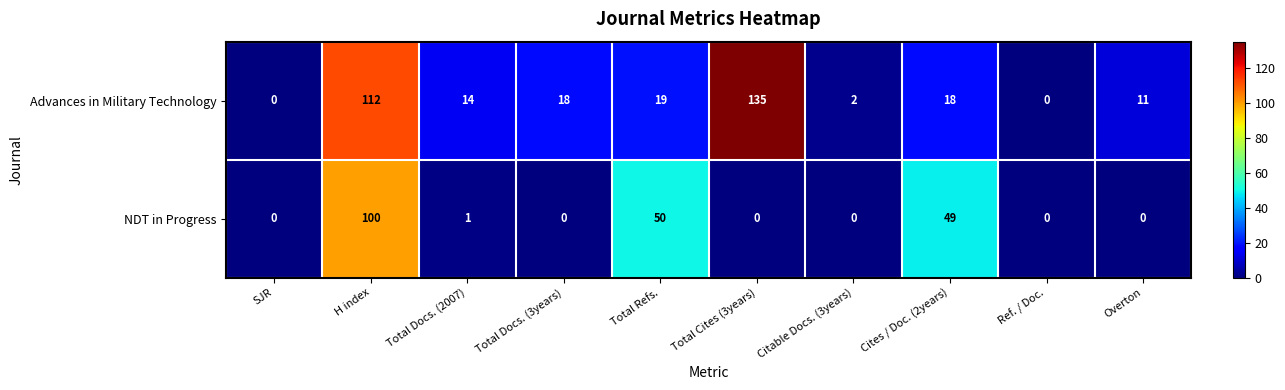

How many data points in Advances in Military Technology are less than 18?

5